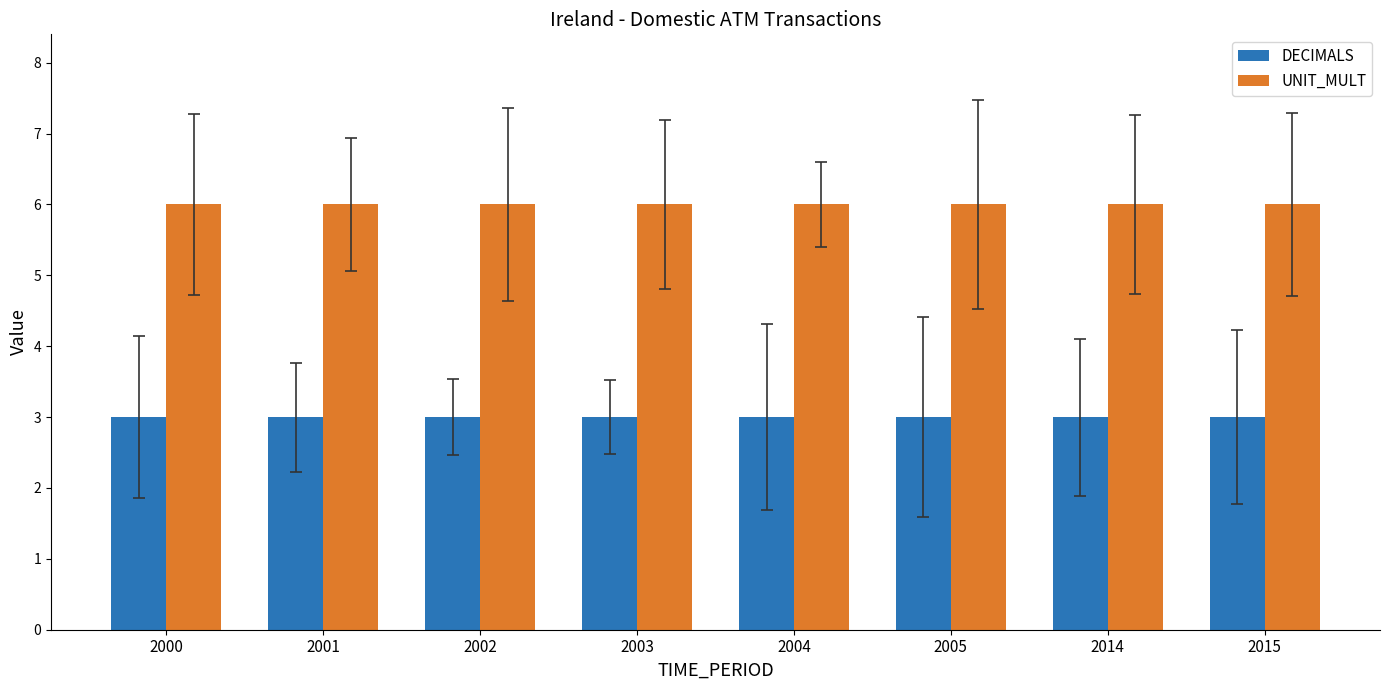

Which series has the largest total across all categories?

UNIT_MULT